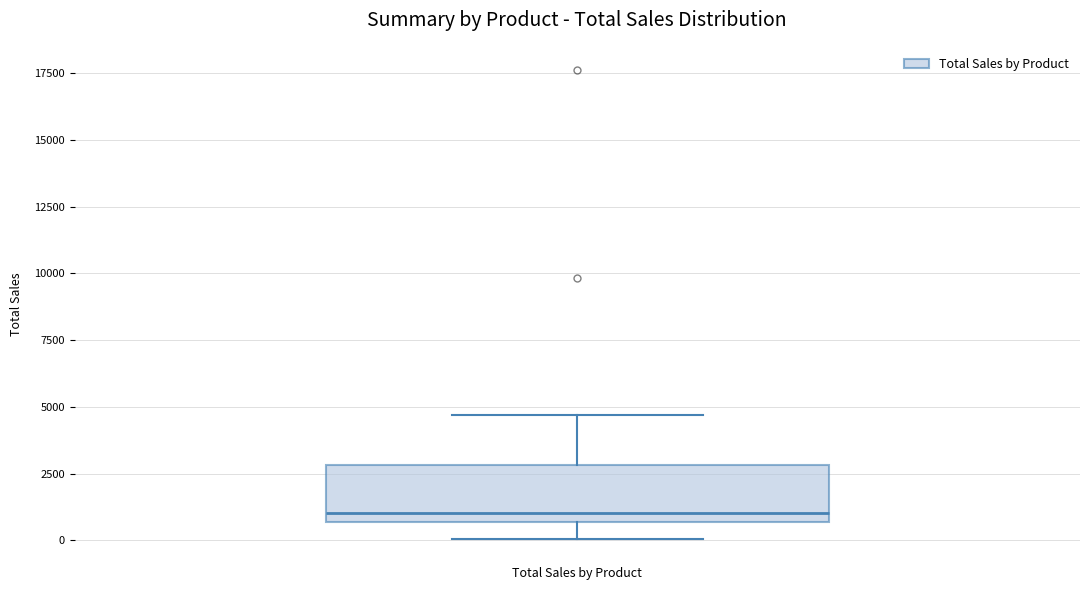

Transcribe this box plot: give where the median line is, the range the box spans, and where the two whiskers end, as read against the y-axis. The values are not printed on the chart, so give them approximately, as read against the axis.

median 1000, box 500 to 3000, whiskers 0 to 4500